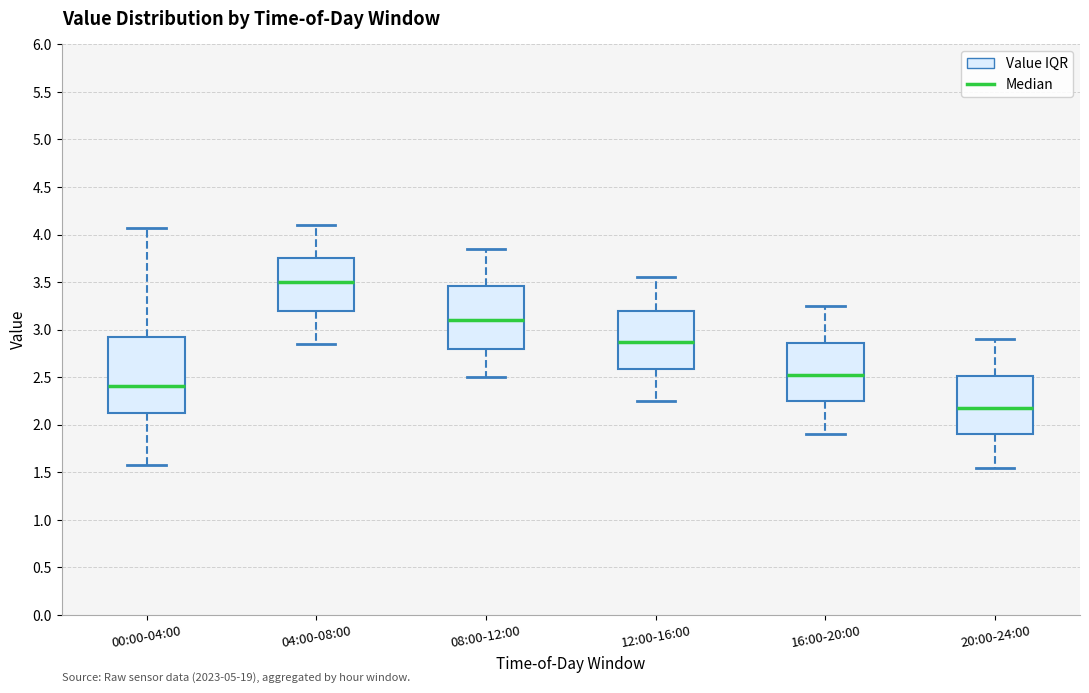

Reading left to right, transcribe this box plot: for each box, give where its median line is, the range the box spans, and where its two whiskers end, as read against the y-axis. The values are not printed on the chart, so give them approximately, as read against the axis.

00:00-04:00: median 2.40, box 2.10 to 2.90, whiskers 1.60 to 4.05
04:00-08:00: median 3.50, box 3.20 to 3.75, whiskers 2.85 to 4.10
08:00-12:00: median 3.10, box 2.80 to 3.45, whiskers 2.50 to 3.85
12:00-16:00: median 2.90, box 2.60 to 3.20, whiskers 2.25 to 3.55
16:00-20:00: median 2.55, box 2.25 to 2.85, whiskers 1.90 to 3.25
20:00-24:00: median 2.20, box 1.90 to 2.50, whiskers 1.55 to 2.90